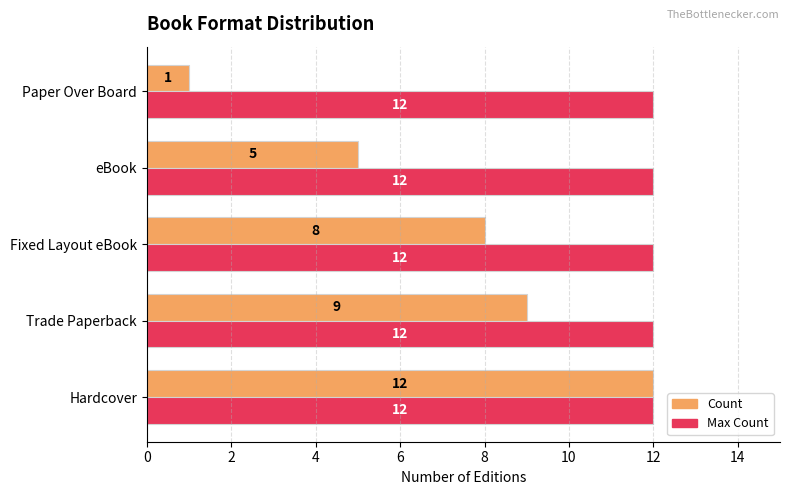

List the labels in order of Count value, largest first.

Hardcover, Trade Paperback, Fixed Layout eBook, eBook, Paper Over Board